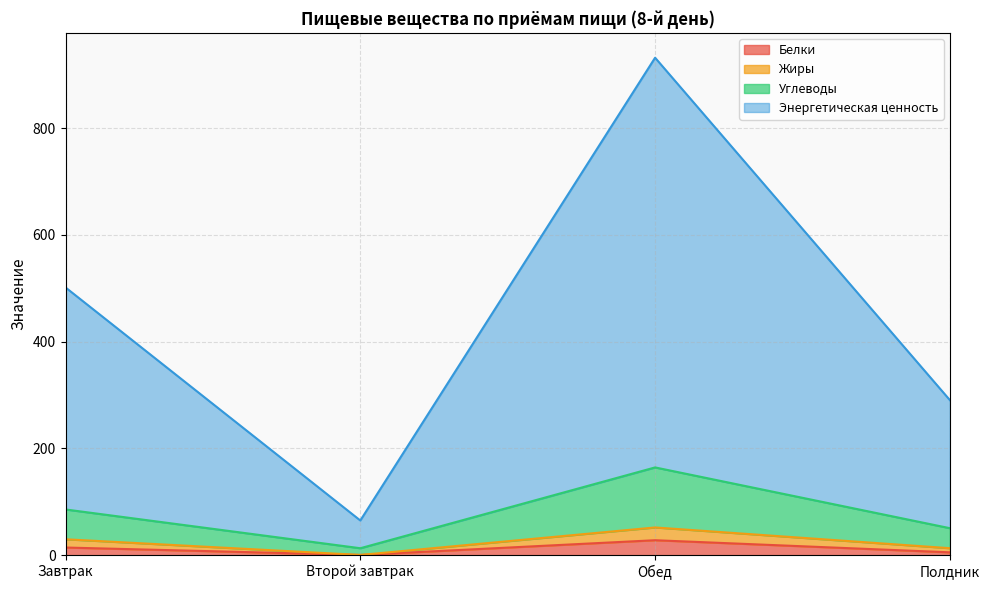

The Белки series shows 5.3 at Полдник. True or false?

True